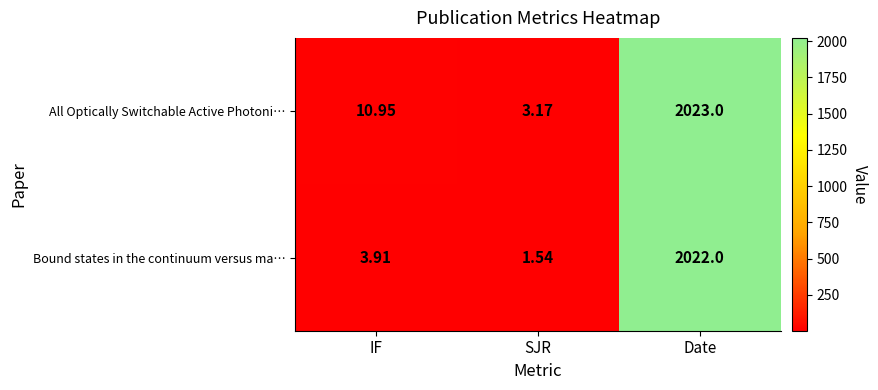

List the series in order of their overall mean, highest first.

All Optically Switchable Active Photoni…, Bound states in the continuum versus ma…